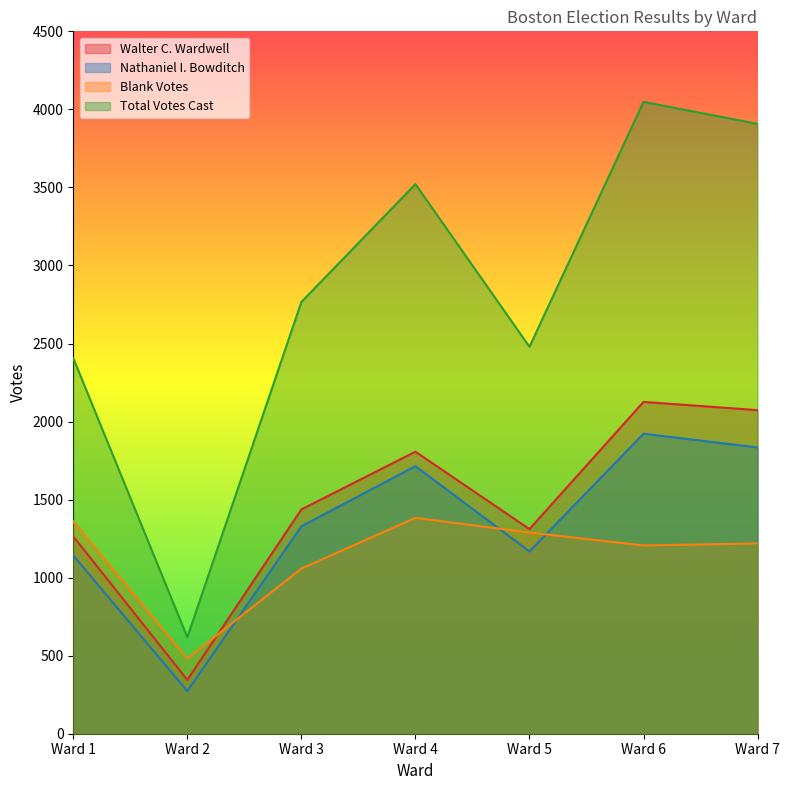

Which series has the largest range (max minus min)?

Total Votes Cast